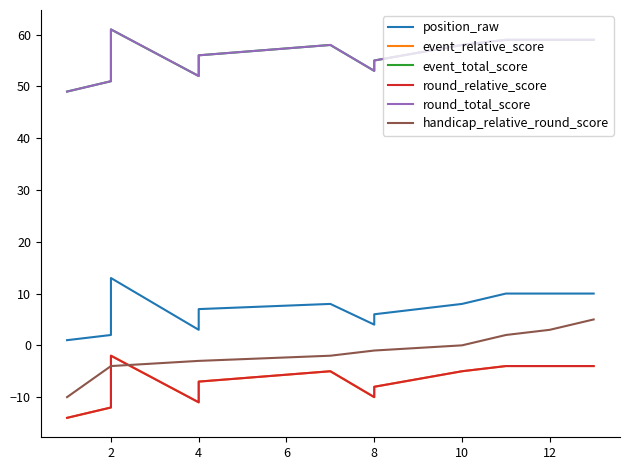

How many data points in event_total_score are above 56?

6